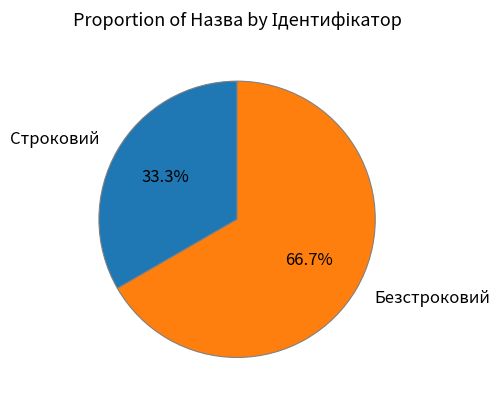

What percentage do Безстроковий and Строковий together represent?

100.0%